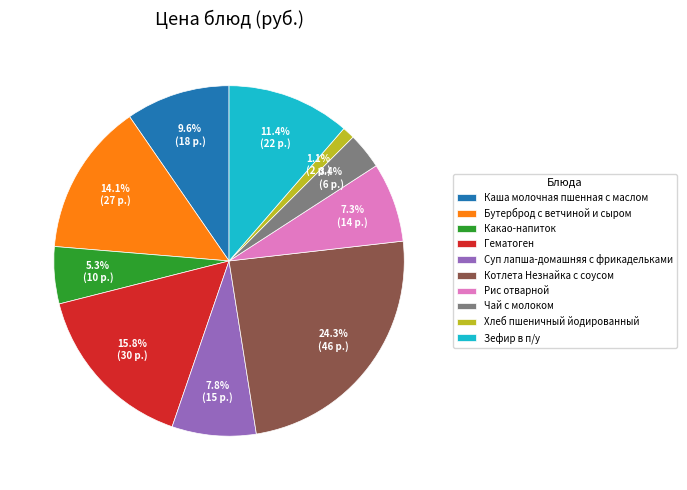

Which slice is the largest?

Котлета Незнайка с соусом